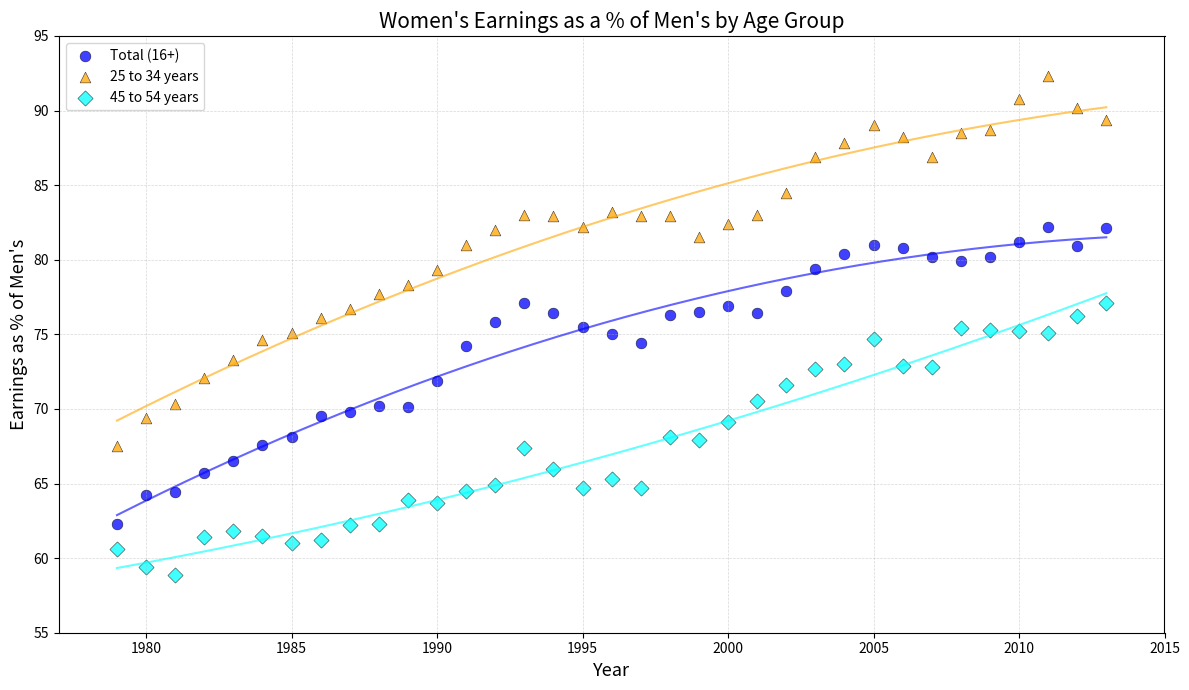

What are all the series names shown in the legend?

Total (16+), 25 to 34 years, 45 to 54 years